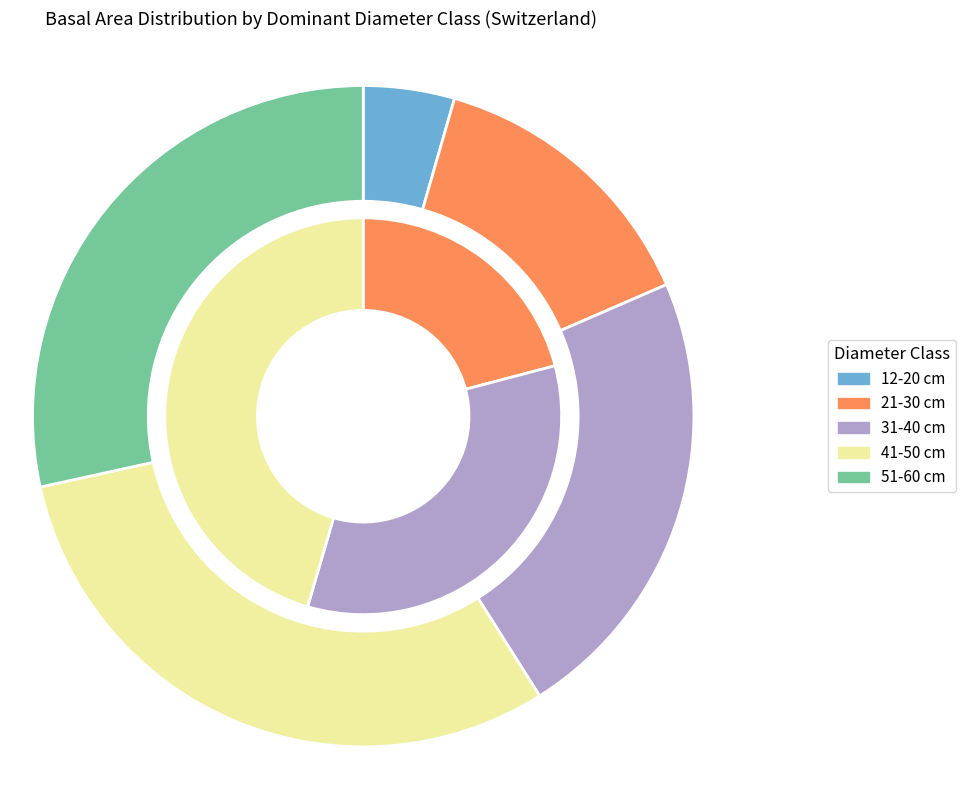

How many slices are in this pie chart?

5